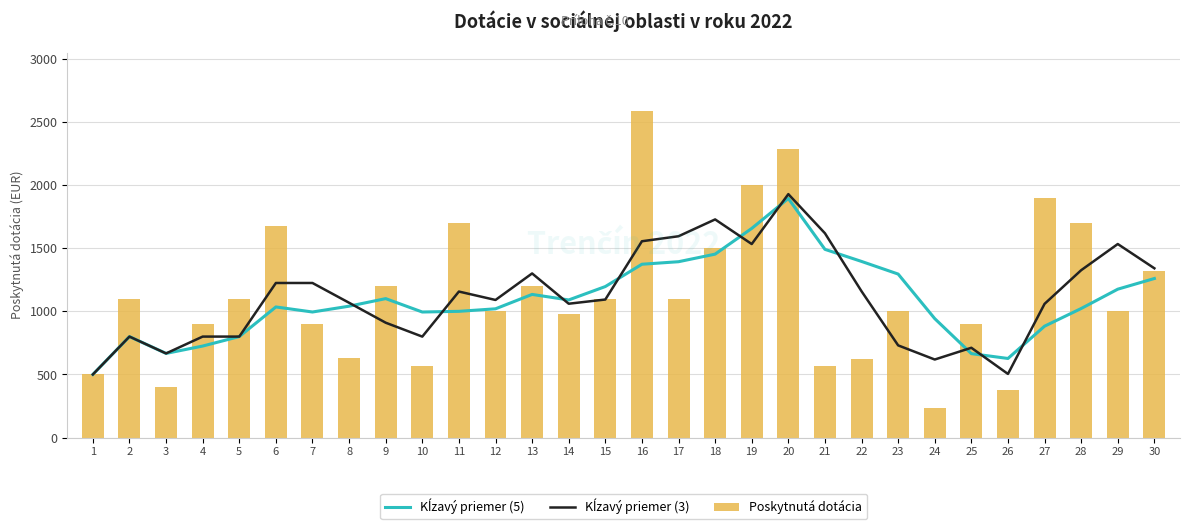

The Kĺzavý priemer (3) series shows 1326.0 at 28. True or false?

True